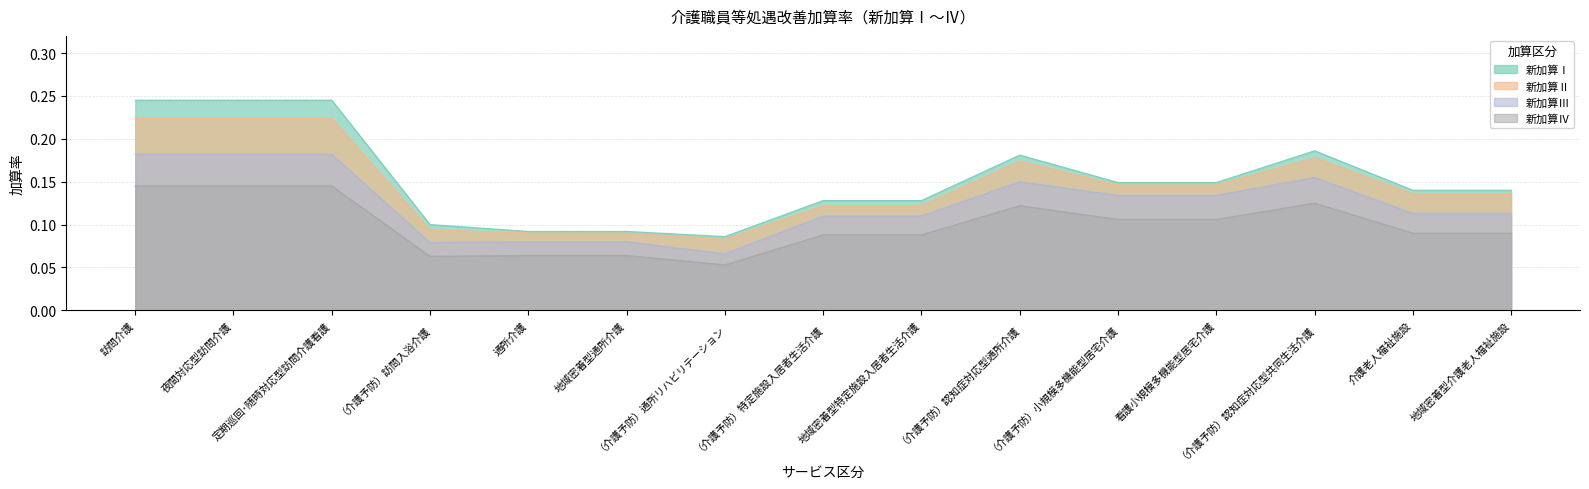

Between 地域密着型通所介護 and （介護予防）認知症対応型通所介護, which is larger?

（介護予防）認知症対応型通所介護